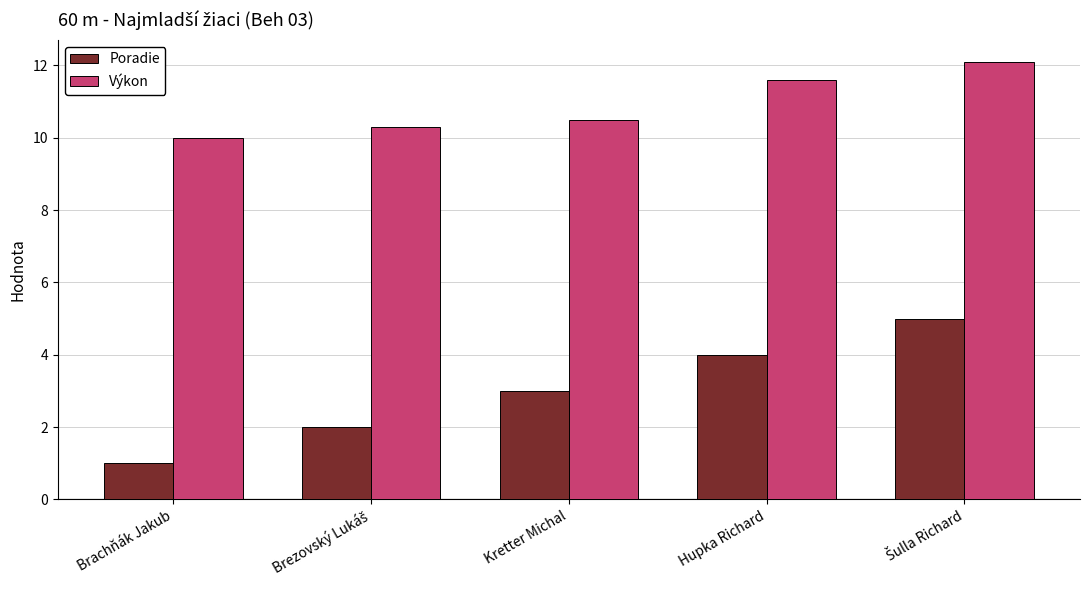

Reading left to right, transcribe all the data shown in this chart.

Poradie: 1.0	2.0	3.0	4.0	5.0
Výkon: 10.0	10.3	10.5	11.6	12.1